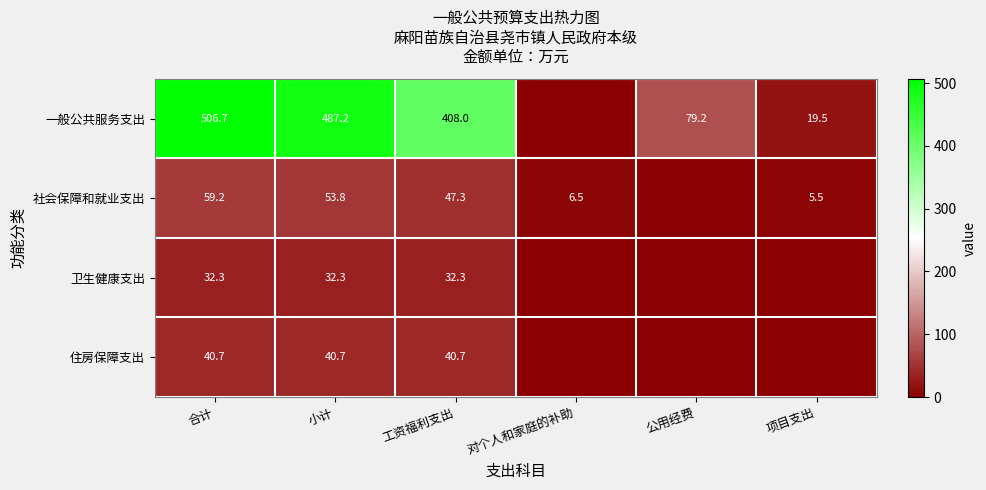

What is the total value across all series at 公用经费?

79.2